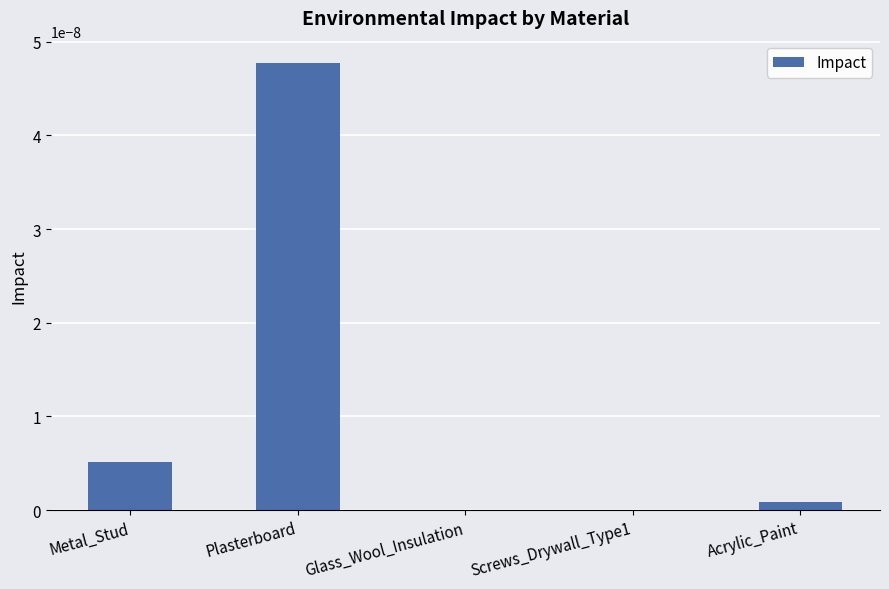

Between Acrylic_Paint and Plasterboard, which is larger?

Plasterboard